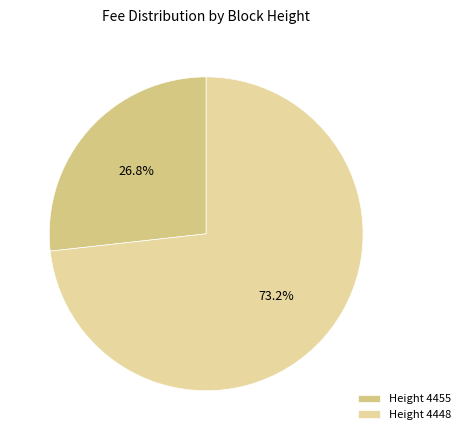

Rank the categories by value from highest to lowest.

Height 4448, Height 4455